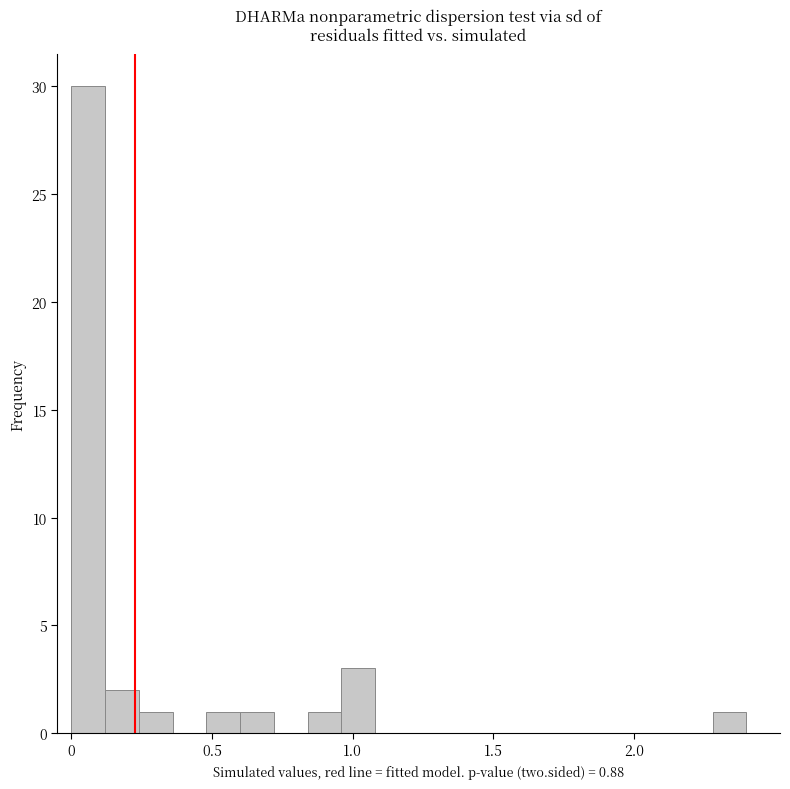

Around what value on the x-axis is the tallest bar? Give the approximate position of its centre, as read against the axis.

0.05